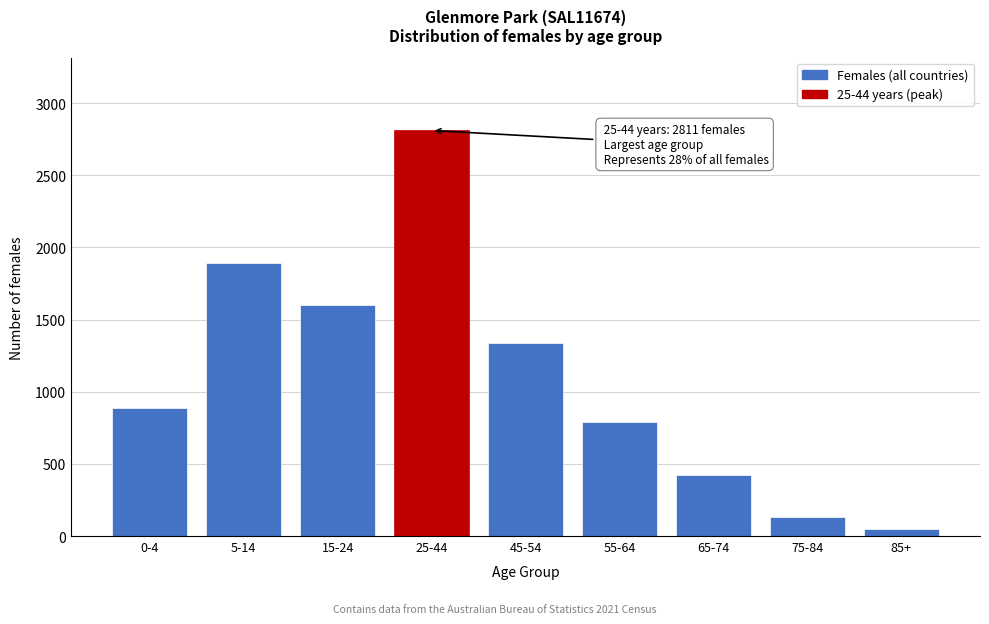

Reading left to right, transcribe all the data shown in this chart.

884	1894	1598	2811	1340	792	426	130	46